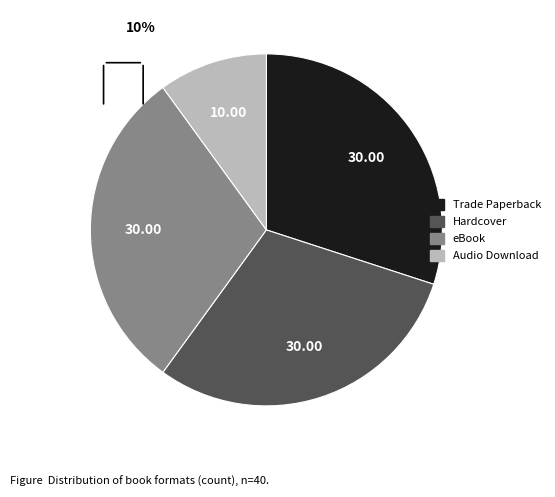

Combined, do Trade Paperback and eBook account for over 50%?

Yes